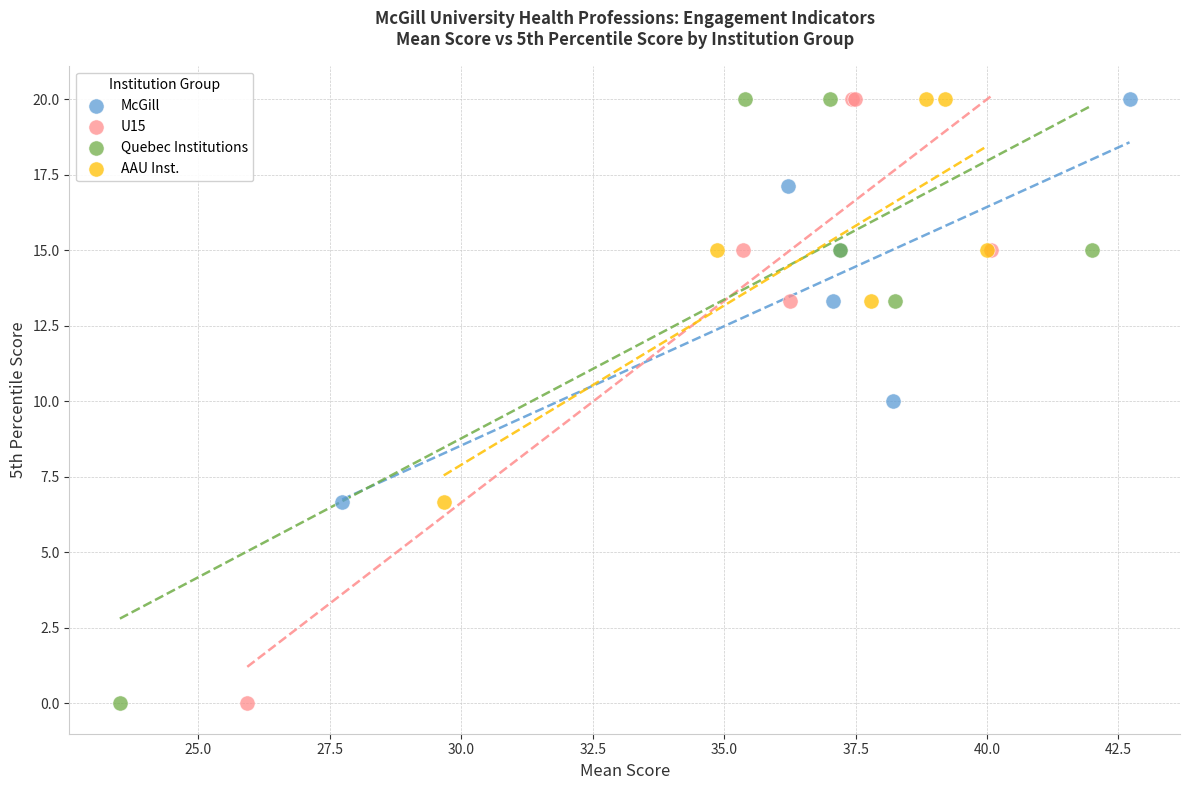

What are all the series names shown in the legend?

McGill, U15, Quebec Institutions, AAU Inst.